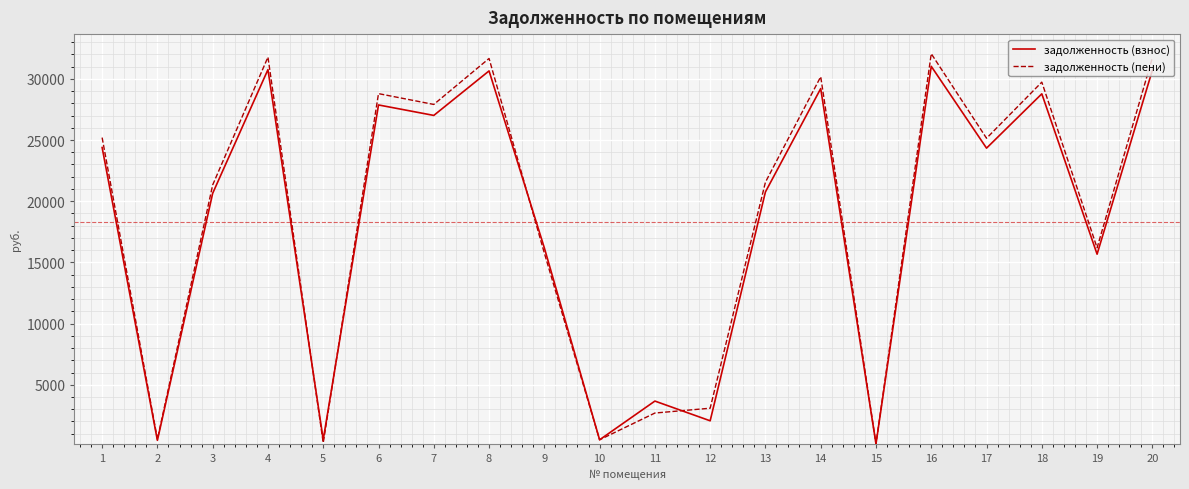

The value of задолженность (взнос) at 17 is 24335.3. True or false?

True